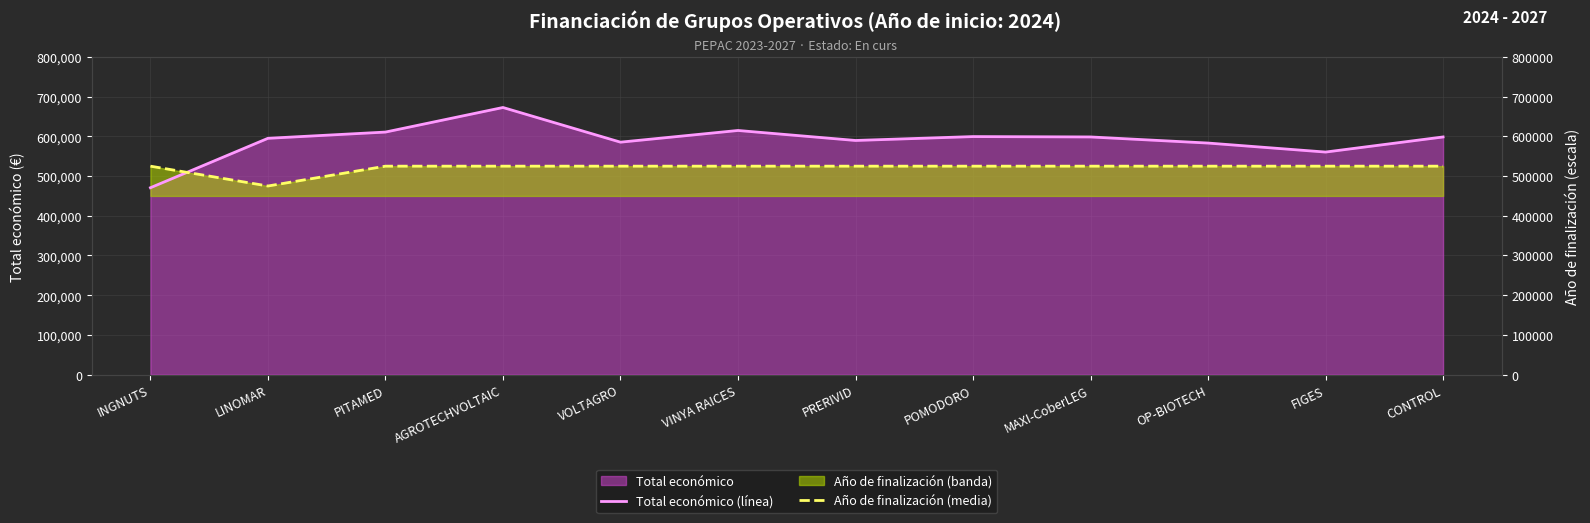

What is the average value of the Total económico (línea) series?

590012